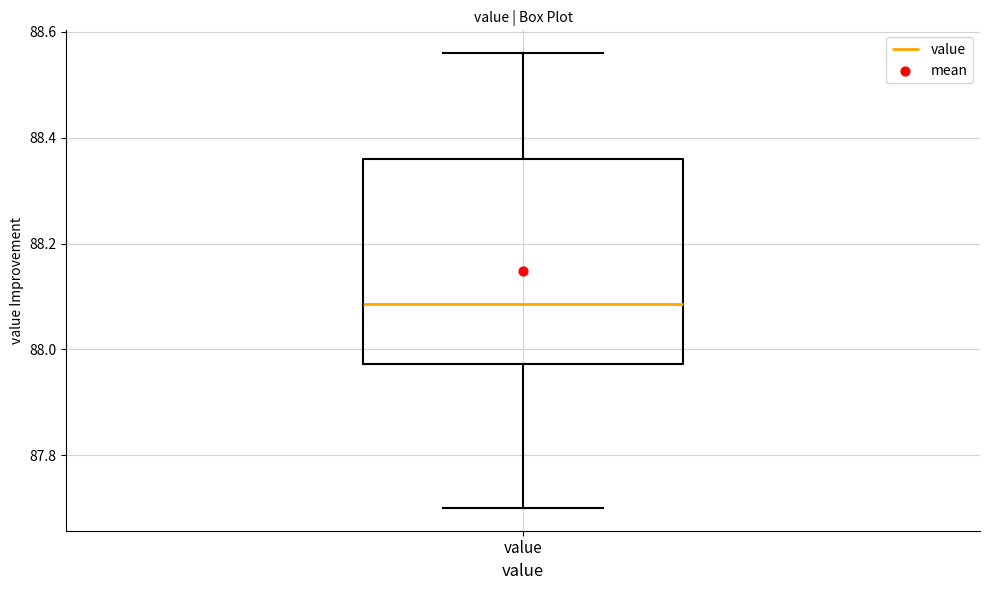

Transcribe this box plot: give where the median line is, the range the box spans, and where the two whiskers end, as read against the y-axis. The values are not printed on the chart, so give them approximately, as read against the axis.

median 88.08, box 87.98 to 88.36, whiskers 87.70 to 88.56